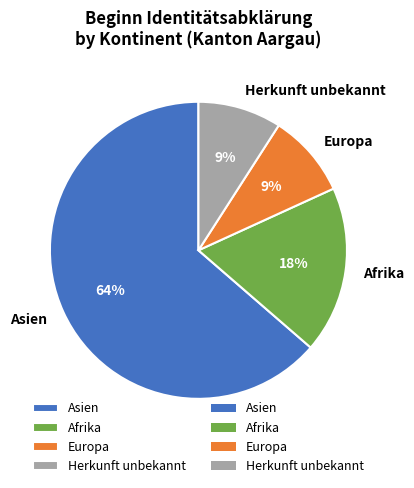

Is it true that Asien is 64% of the pie?

True